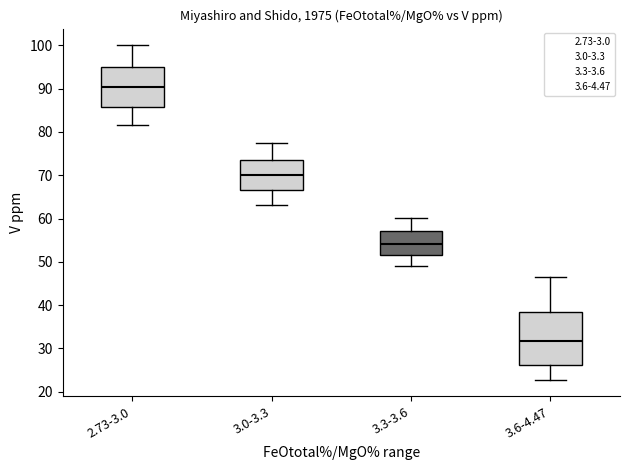

Which box is the tallest, from its lower edge to its upper edge?

3.6-4.47